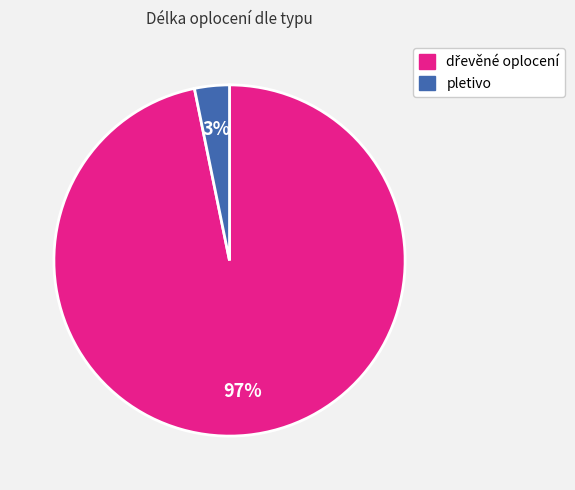

Count the number of slices in the pie.

2